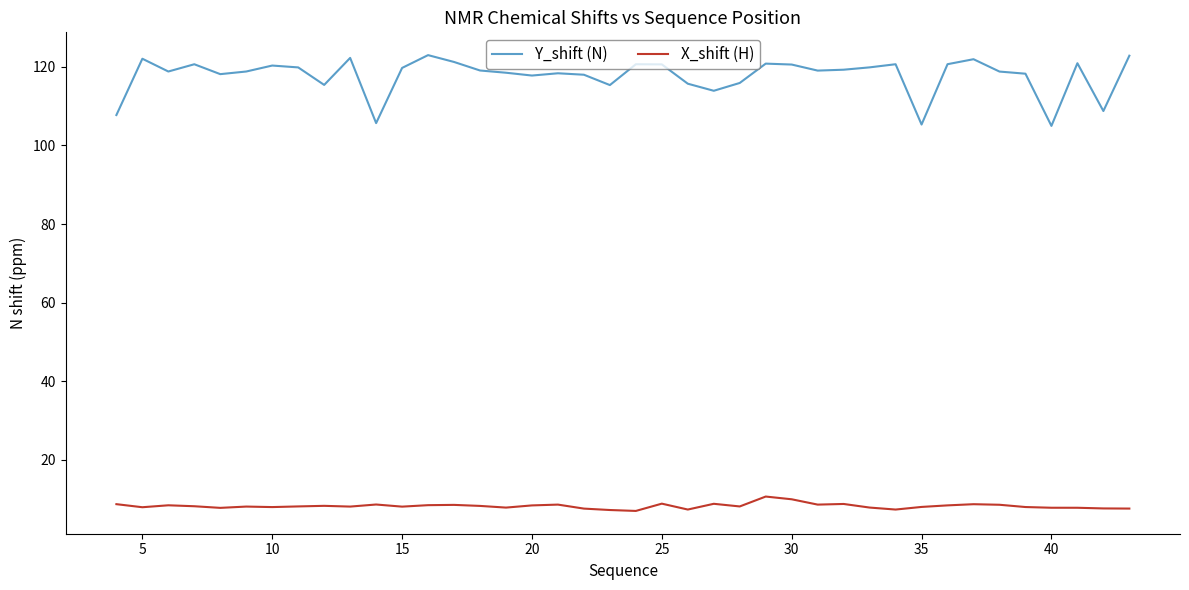

Which series has the widest spread of values?

Y_shift (N)